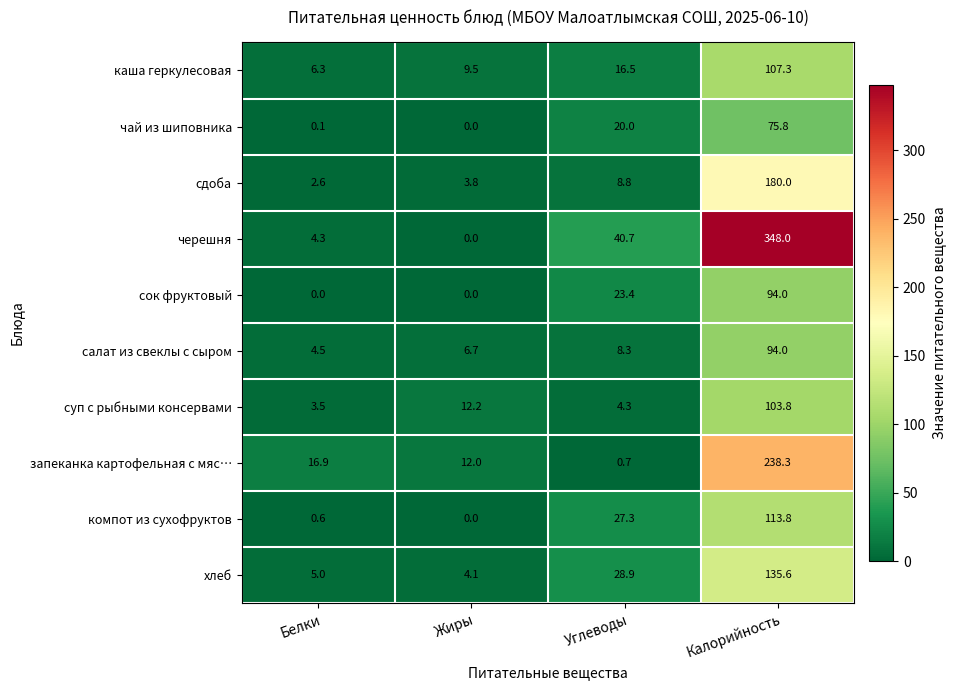

At how many categories does at least one series exceed 189?

1